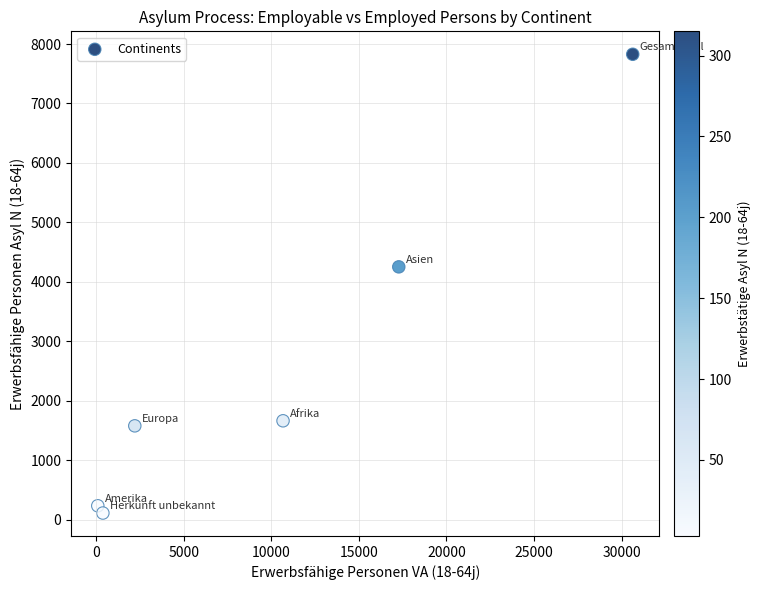

What Y value in the scatter plot is closest to 3968?

4251